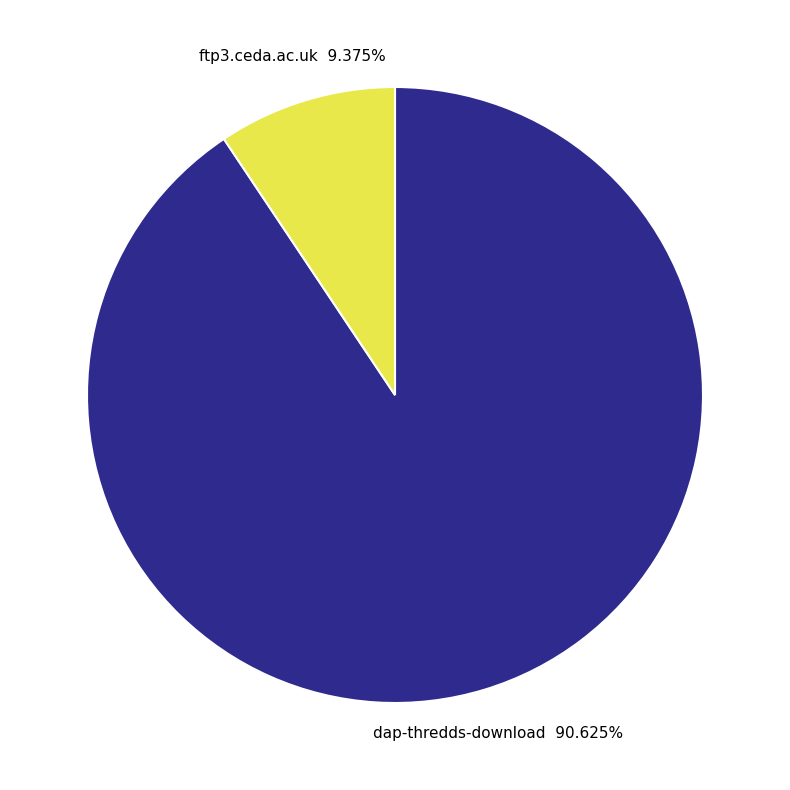

Does ftp3.ceda.ac.uk represent more than half of the total?

No